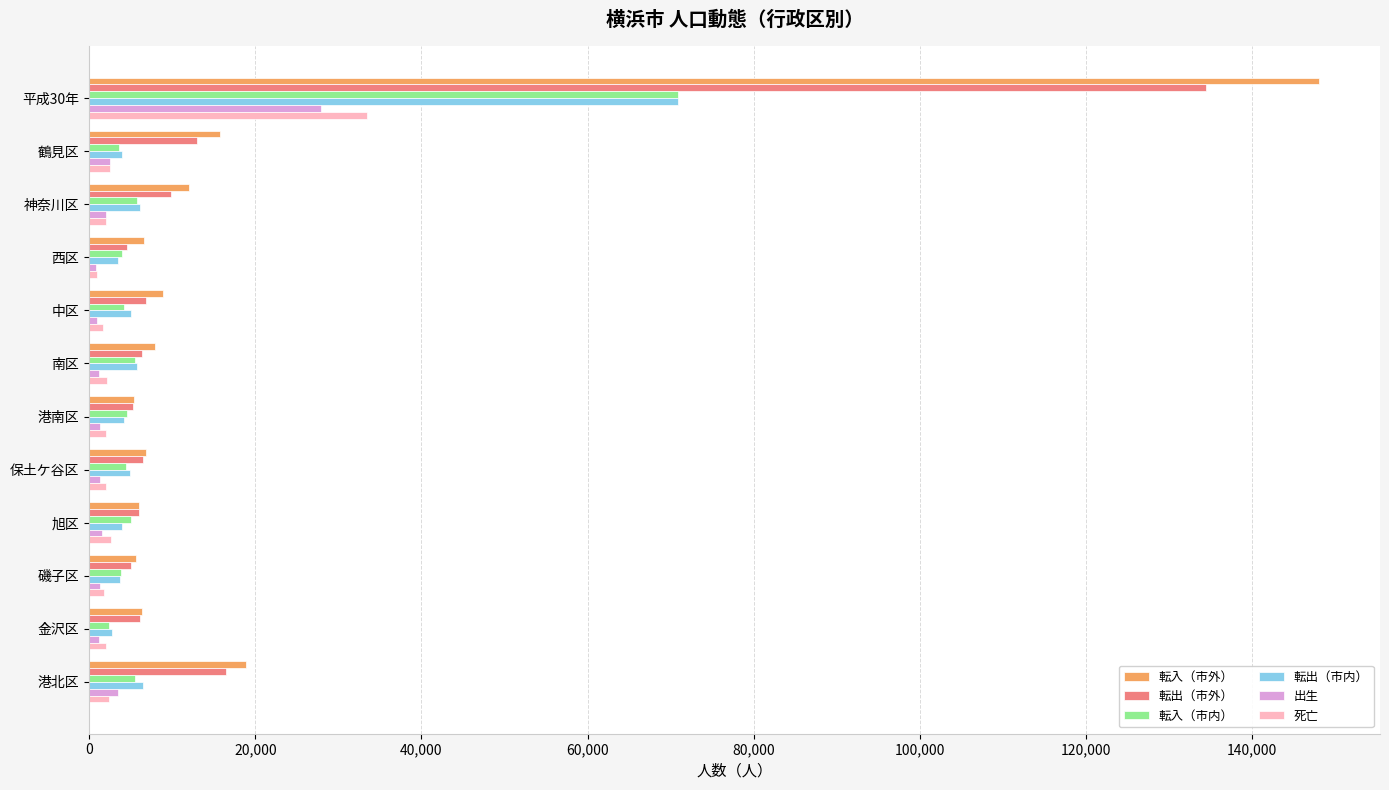

At which label does 転入（市内） reach its peak?

平成30年